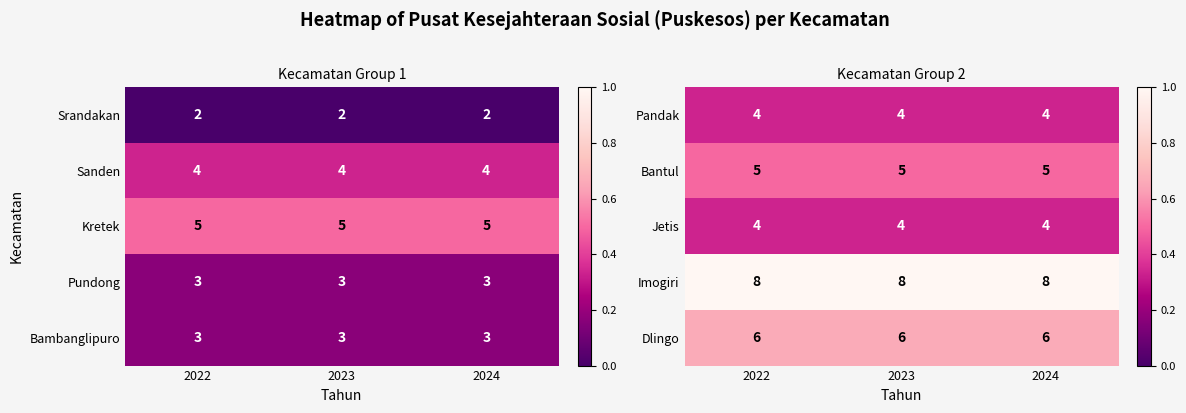

Is the value of Bantul at 2024 greater than the value of Jetis at 2023?

Yes